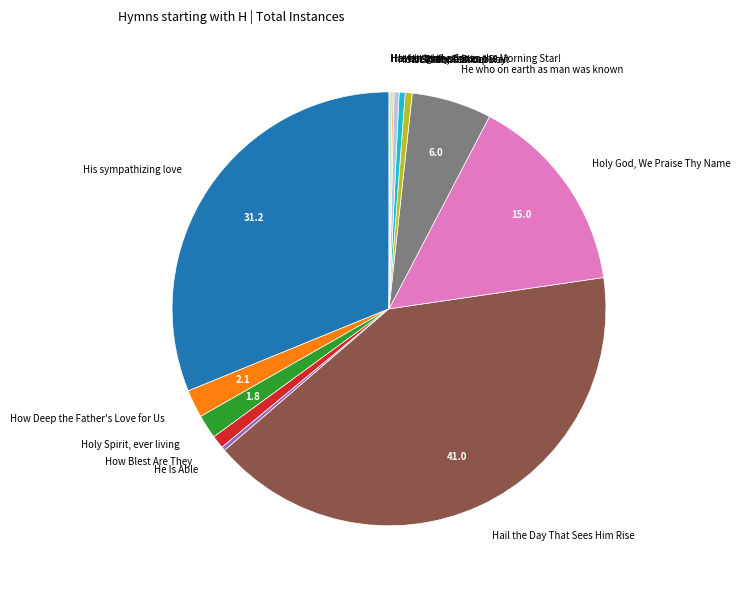

Does Holy God, We Praise Thy Name represent more than half of the total?

No